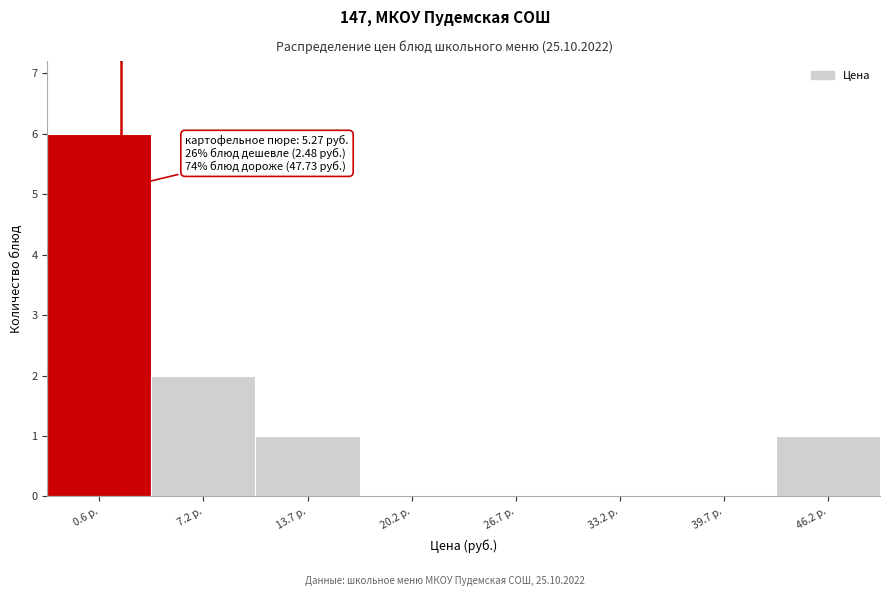

Reading left to right, list all the values displayed in this chart.

0.6 р.=6	7.2 р.=2	13.7 р.=1	20.2 р.=0	26.7 р.=0	33.2 р.=0	39.7 р.=0	46.2 р.=1